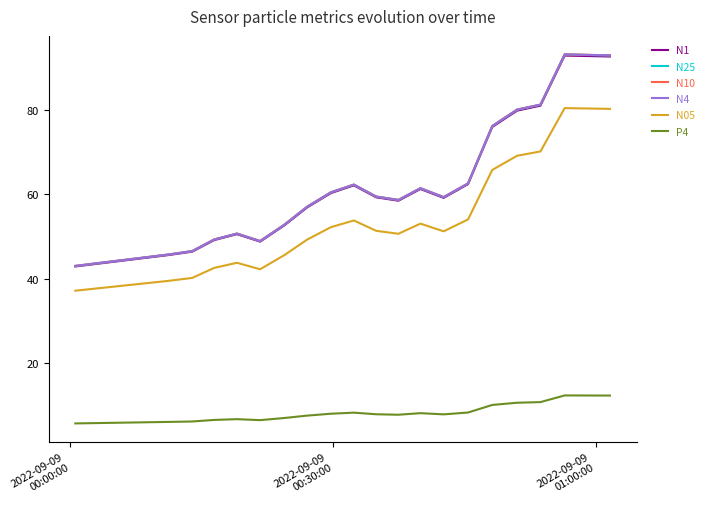

True or false: P4 and N25 intersect in this chart.

False